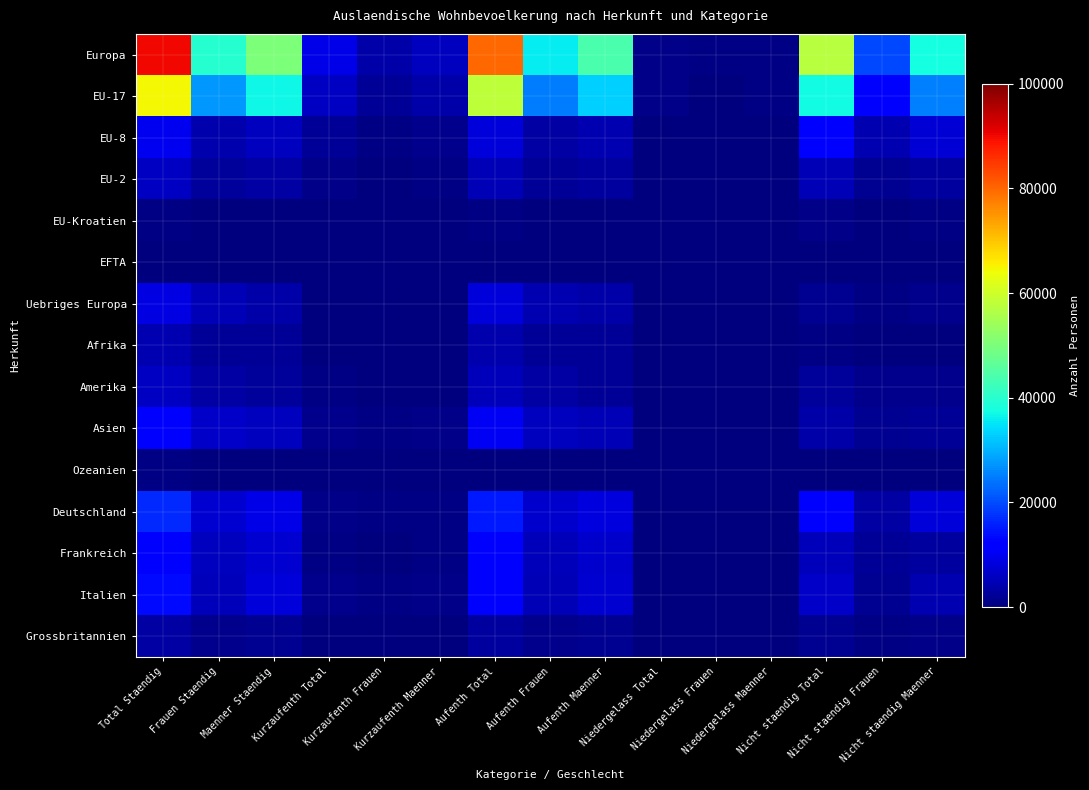

Reading left to right, what are all the values shown in this chart?

Europa: Total Staendig=89965	Frauen Staendig=39694	Maenner Staendig=50271	Kurzaufenth Total=9260	Kurzaufenth Frauen=3572	Kurzaufenth Maenner=5688	Aufenth Total=79737	Aufenth Frauen=35653	Aufenth Maenner=44084	Niedergelass Total=968	Niedergelass Frauen=469	Niedergelass Maenner=499	Nicht staendig Total=57367	Nicht staendig Frauen=19706	Nicht staendig Maenner=37661
EU-17: Total Staendig=64510	Frauen Staendig=27513	Maenner Staendig=36997	Kurzaufenth Total=5861	Kurzaufenth Frauen=2184	Kurzaufenth Maenner=3677	Aufenth Total=57850	Aufenth Frauen=24953	Aufenth Maenner=32897	Niedergelass Total=799	Niedergelass Frauen=376	Niedergelass Maenner=423	Nicht staendig Total=37431	Nicht staendig Frauen=12140	Nicht staendig Maenner=25291
EU-8: Total Staendig=9920	Frauen Staendig=4275	Maenner Staendig=5645	Kurzaufenth Total=1970	Kurzaufenth Frauen=772	Kurzaufenth Maenner=1198	Aufenth Total=7930	Aufenth Frauen=3491	Aufenth Maenner=4439	Niedergelass Total=20	Niedergelass Frauen=12	Niedergelass Maenner=8	Nicht staendig Total=12149	Nicht staendig Frauen=4587	Nicht staendig Maenner=7562
EU-2: Total Staendig=5886	Frauen Staendig=2569	Maenner Staendig=3317	Kurzaufenth Total=798	Kurzaufenth Frauen=352	Kurzaufenth Maenner=446	Aufenth Total=5076	Aufenth Frauen=2209	Aufenth Maenner=2867	Niedergelass Total=12	Niedergelass Frauen=8	Niedergelass Maenner=4	Nicht staendig Total=4850	Nicht staendig Frauen=1953	Nicht staendig Maenner=2897
EU-Kroatien: Total Staendig=662	Frauen Staendig=301	Maenner Staendig=361	Kurzaufenth Total=257	Kurzaufenth Frauen=85	Kurzaufenth Maenner=172	Aufenth Total=399	Aufenth Frauen=211	Aufenth Maenner=188	Niedergelass Total=6	Niedergelass Frauen=5	Niedergelass Maenner=1	Nicht staendig Total=877	Nicht staendig Frauen=238	Nicht staendig Maenner=639
EFTA: Total Staendig=310	Frauen Staendig=157	Maenner Staendig=153	Kurzaufenth Total=18	Kurzaufenth Frauen=11	Kurzaufenth Maenner=7	Aufenth Total=288	Aufenth Frauen=145	Aufenth Maenner=143	Niedergelass Total=4	Niedergelass Frauen=1	Niedergelass Maenner=3	Nicht staendig Total=118	Nicht staendig Frauen=48	Nicht staendig Maenner=70
Uebriges Europa: Total Staendig=8677	Frauen Staendig=4879	Maenner Staendig=3798	Kurzaufenth Total=356	Kurzaufenth Frauen=168	Kurzaufenth Maenner=188	Aufenth Total=8194	Aufenth Frauen=4644	Aufenth Maenner=3550	Niedergelass Total=127	Niedergelass Frauen=67	Niedergelass Maenner=60	Nicht staendig Total=1942	Nicht staendig Frauen=740	Nicht staendig Maenner=1202
Afrika: Total Staendig=4308	Frauen Staendig=2106	Maenner Staendig=2202	Kurzaufenth Total=131	Kurzaufenth Frauen=64	Kurzaufenth Maenner=67	Aufenth Total=4067	Aufenth Frauen=1996	Aufenth Maenner=2071	Niedergelass Total=110	Niedergelass Frauen=46	Niedergelass Maenner=64	Nicht staendig Total=539	Nicht staendig Frauen=174	Nicht staendig Maenner=365
Amerika: Total Staendig=6031	Frauen Staendig=3491	Maenner Staendig=2540	Kurzaufenth Total=505	Kurzaufenth Frauen=259	Kurzaufenth Maenner=246	Aufenth Total=5460	Aufenth Frauen=3202	Aufenth Maenner=2258	Niedergelass Total=66	Niedergelass Frauen=30	Niedergelass Maenner=36	Nicht staendig Total=2701	Nicht staendig Frauen=1323	Nicht staendig Maenner=1378
Asien: Total Staendig=12128	Frauen Staendig=6419	Maenner Staendig=5709	Kurzaufenth Total=1551	Kurzaufenth Frauen=683	Kurzaufenth Maenner=868	Aufenth Total=10501	Aufenth Frauen=5699	Aufenth Maenner=4802	Niedergelass Total=76	Niedergelass Frauen=37	Niedergelass Maenner=39	Nicht staendig Total=3891	Nicht staendig Frauen=1659	Nicht staendig Maenner=2232
Ozeanien: Total Staendig=394	Frauen Staendig=177	Maenner Staendig=217	Kurzaufenth Total=58	Kurzaufenth Frauen=23	Kurzaufenth Maenner=35	Aufenth Total=334	Aufenth Frauen=154	Aufenth Maenner=180	Niedergelass Total=2	Niedergelass Frauen=0	Niedergelass Maenner=2	Nicht staendig Total=146	Nicht staendig Frauen=70	Nicht staendig Maenner=76
Deutschland: Total Staendig=16481	Frauen Staendig=7151	Maenner Staendig=9330	Kurzaufenth Total=1130	Kurzaufenth Frauen=407	Kurzaufenth Maenner=723	Aufenth Total=15156	Aufenth Frauen=6646	Aufenth Maenner=8510	Niedergelass Total=195	Niedergelass Frauen=98	Niedergelass Maenner=97	Nicht staendig Total=11334	Nicht staendig Frauen=3470	Nicht staendig Maenner=7864
Frankreich: Total Staendig=12752	Frauen Staendig=5510	Maenner Staendig=7242	Kurzaufenth Total=717	Kurzaufenth Frauen=288	Kurzaufenth Maenner=429	Aufenth Total=11917	Aufenth Frauen=5173	Aufenth Maenner=6744	Niedergelass Total=118	Niedergelass Frauen=49	Niedergelass Maenner=69	Nicht staendig Total=5104	Nicht staendig Frauen=1980	Nicht staendig Maenner=3124
Italien: Total Staendig=13283	Frauen Staendig=5332	Maenner Staendig=7951	Kurzaufenth Total=1241	Kurzaufenth Frauen=433	Kurzaufenth Maenner=808	Aufenth Total=11881	Aufenth Frauen=4828	Aufenth Maenner=7053	Niedergelass Total=161	Niedergelass Frauen=71	Niedergelass Maenner=90	Nicht staendig Total=6289	Nicht staendig Frauen=1828	Nicht staendig Maenner=4461
Grossbritannien: Total Staendig=3223	Frauen Staendig=1344	Maenner Staendig=1879	Kurzaufenth Total=226	Kurzaufenth Frauen=85	Kurzaufenth Maenner=141	Aufenth Total=2959	Aufenth Frauen=1239	Aufenth Maenner=1720	Niedergelass Total=38	Niedergelass Frauen=20	Niedergelass Maenner=18	Nicht staendig Total=1643	Nicht staendig Frauen=500	Nicht staendig Maenner=1143